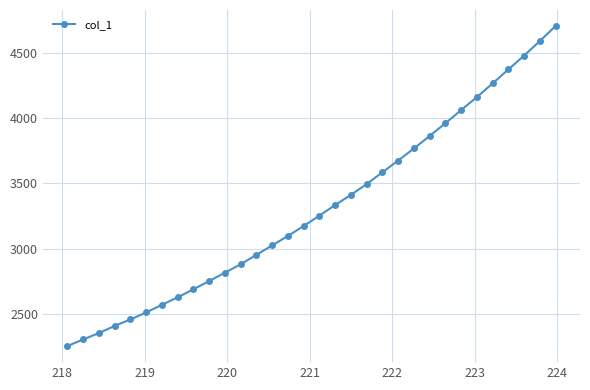

What is the difference between the maximum and minimum values?

2454.6